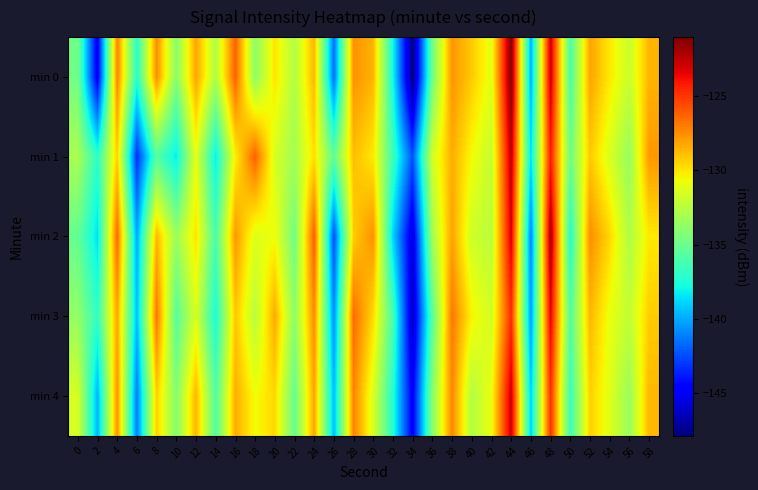

What is the minimum value shown in the chart?

-147.9